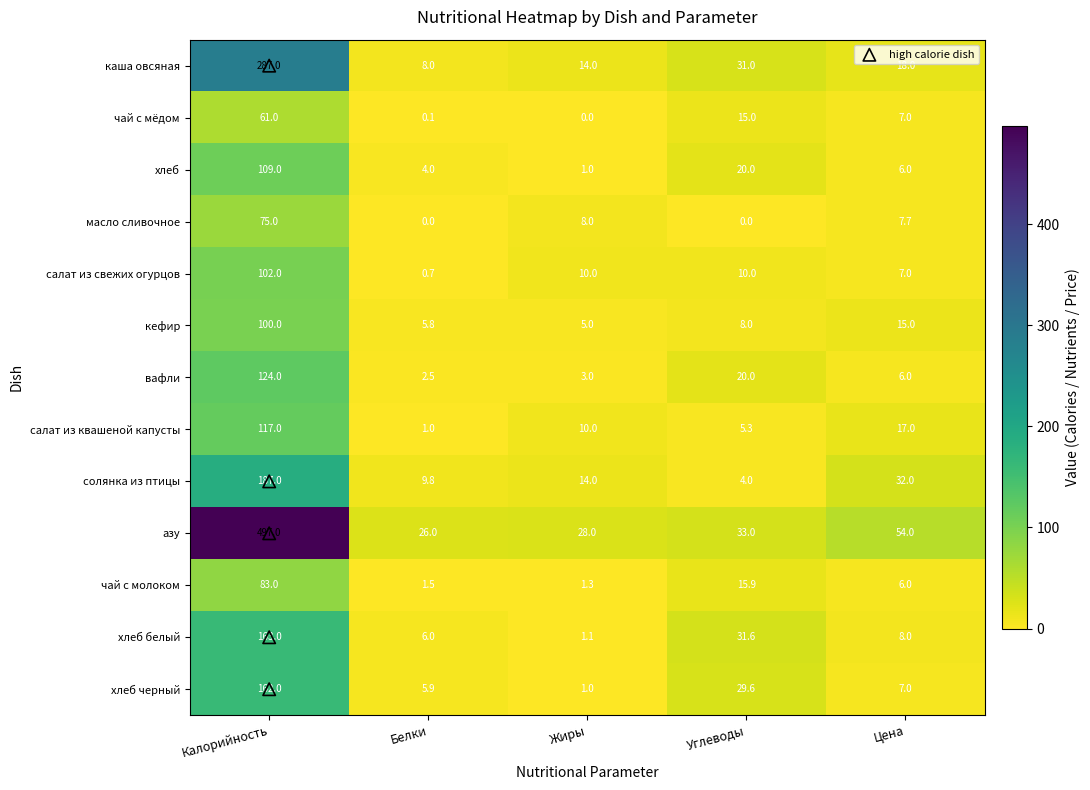

What is the total value across all series at Цена?

190.7